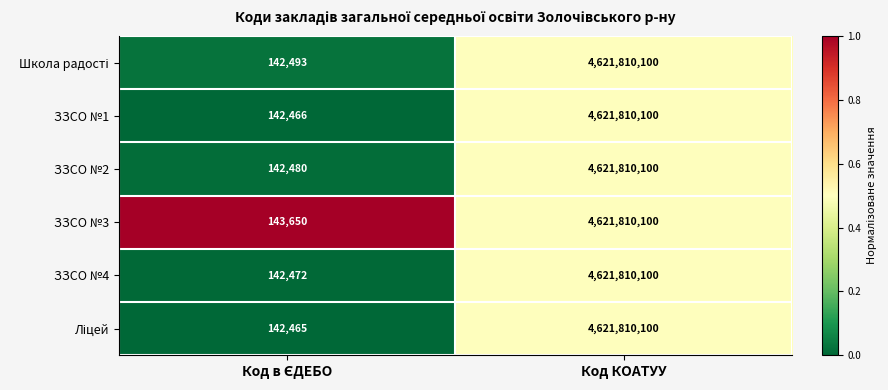

What is the difference between the maximum and minimum values in the ЗЗСО №2 series?

4621667620